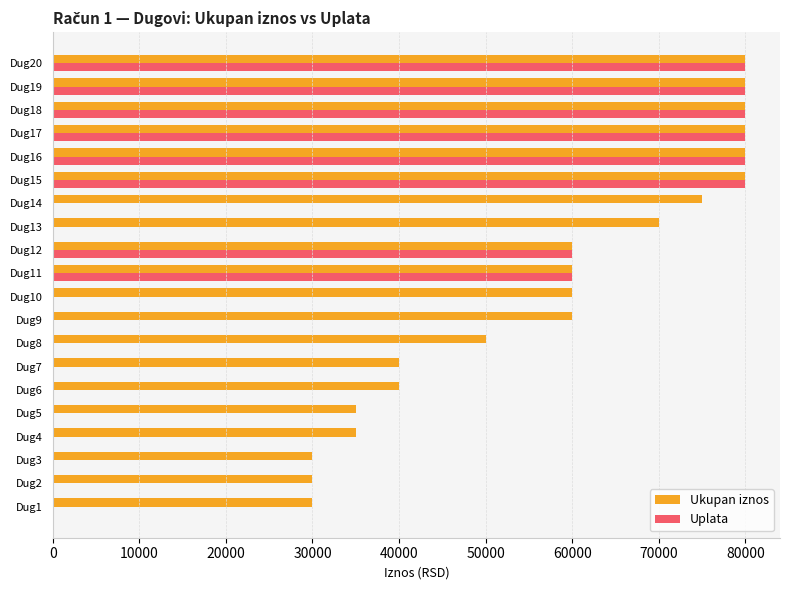

Which series changed the most between Dug6 and Dug9?

Ukupan iznos